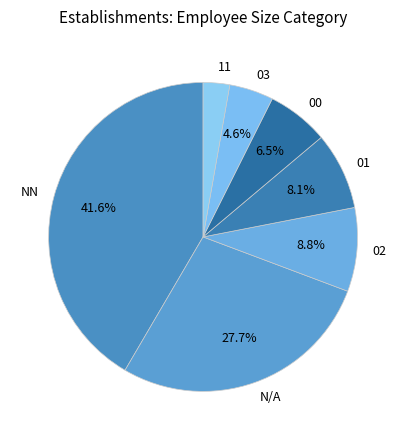

To the nearest percent, what is the average slice percentage?

14%